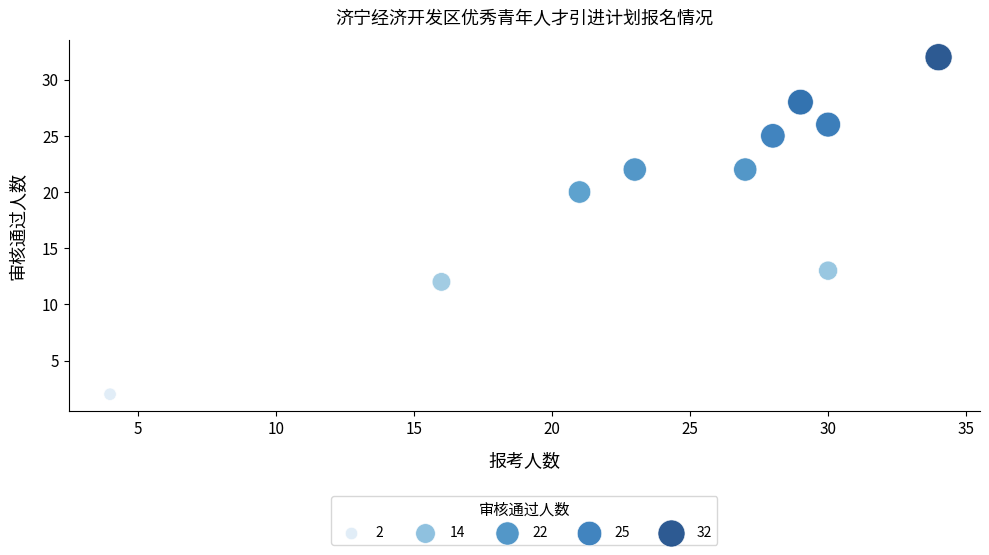

What is the range of X values (max minus min)?

30